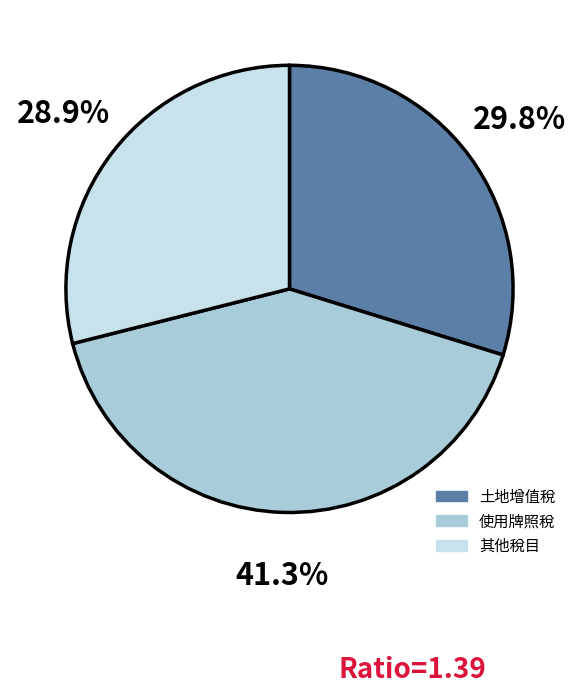

Does any single category account for the majority?

No